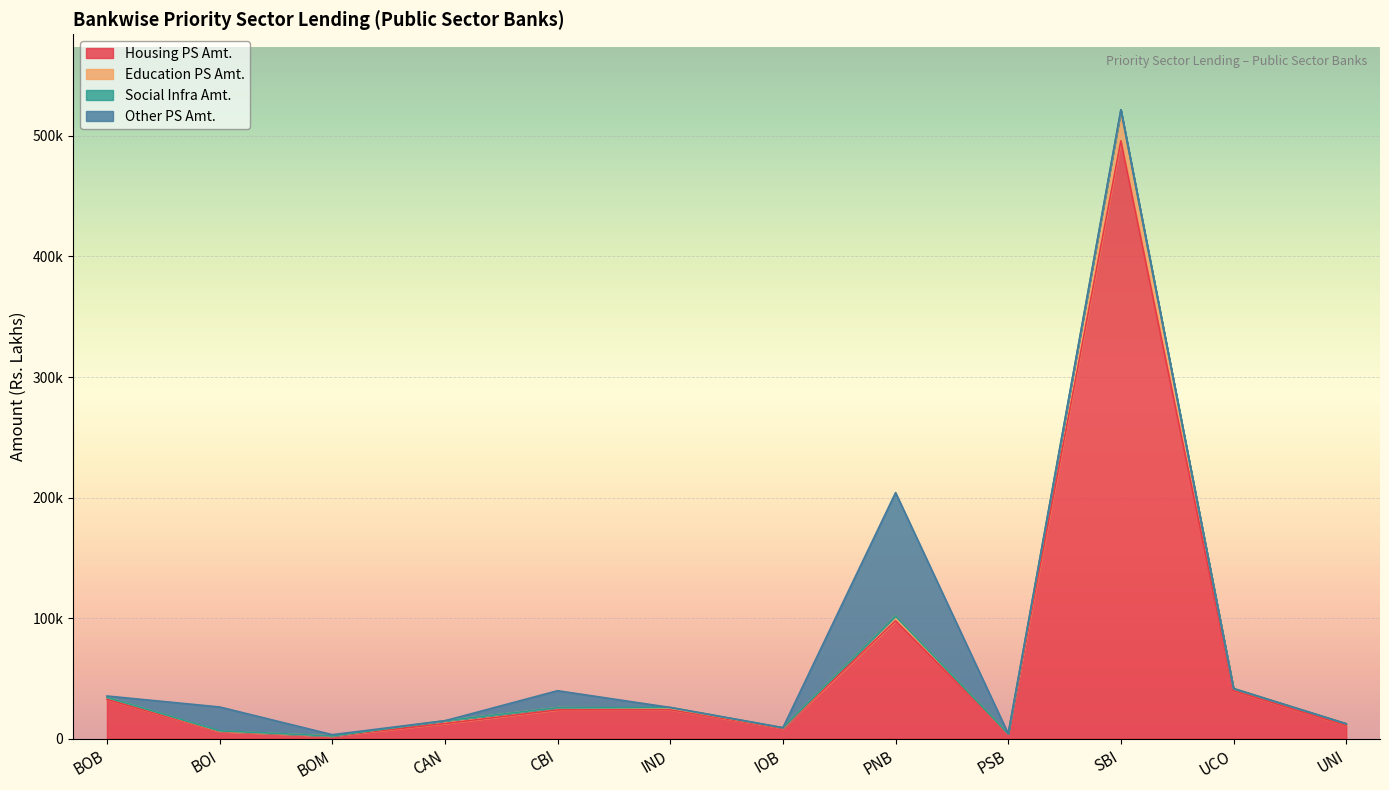

True or false: Education PS Amt. has more than 0 interior local peaks.

True